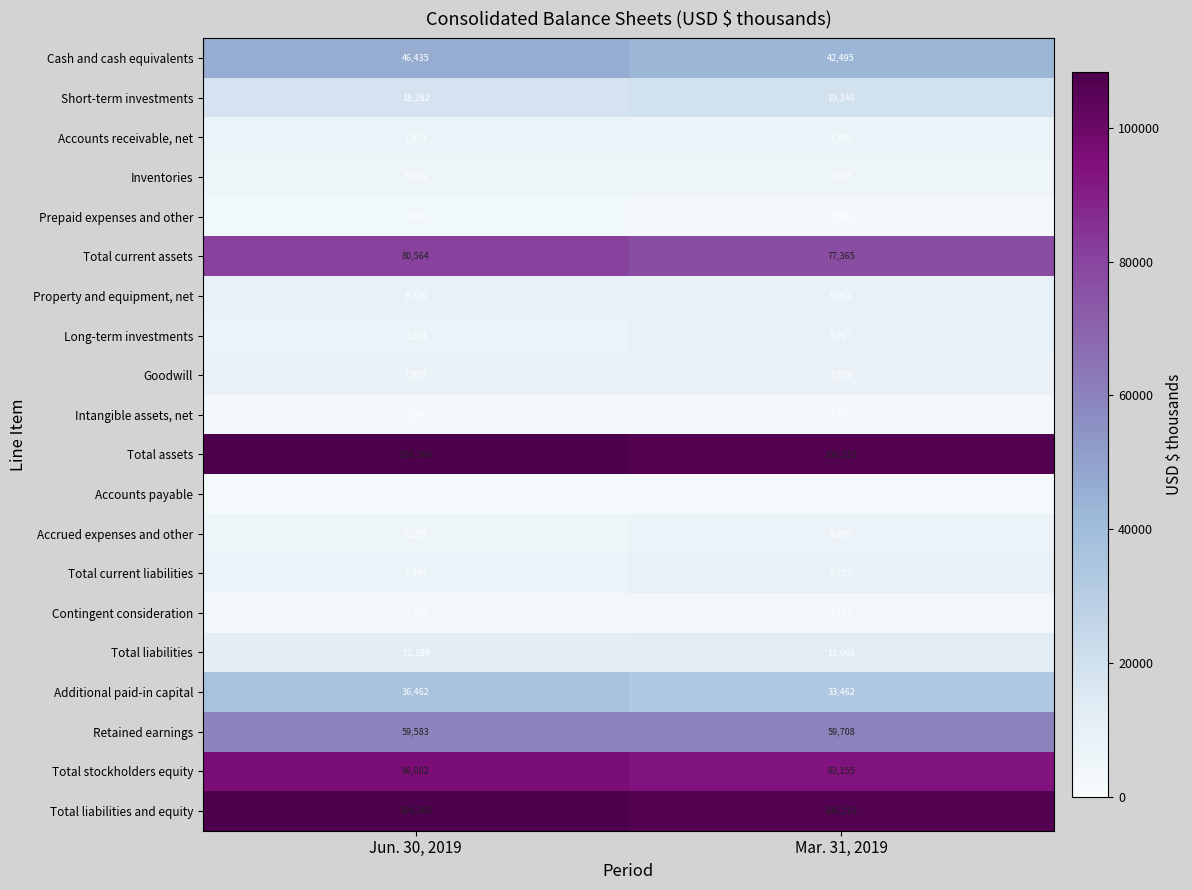

The value of Prepaid expenses and other at Mar. 31, 2019 is 619. True or false?

False